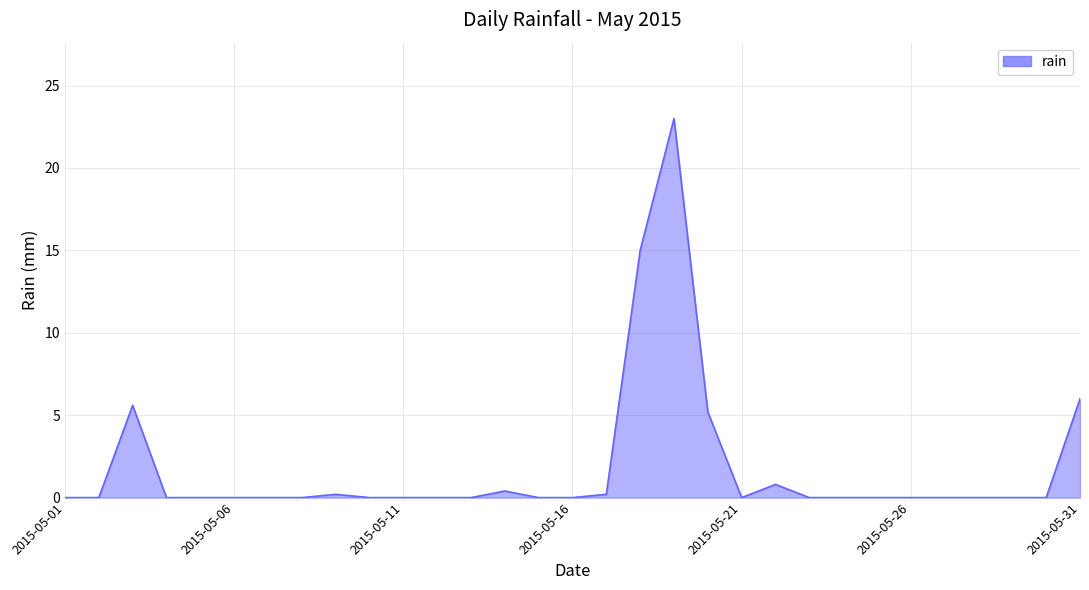

What is the average value?

1.8